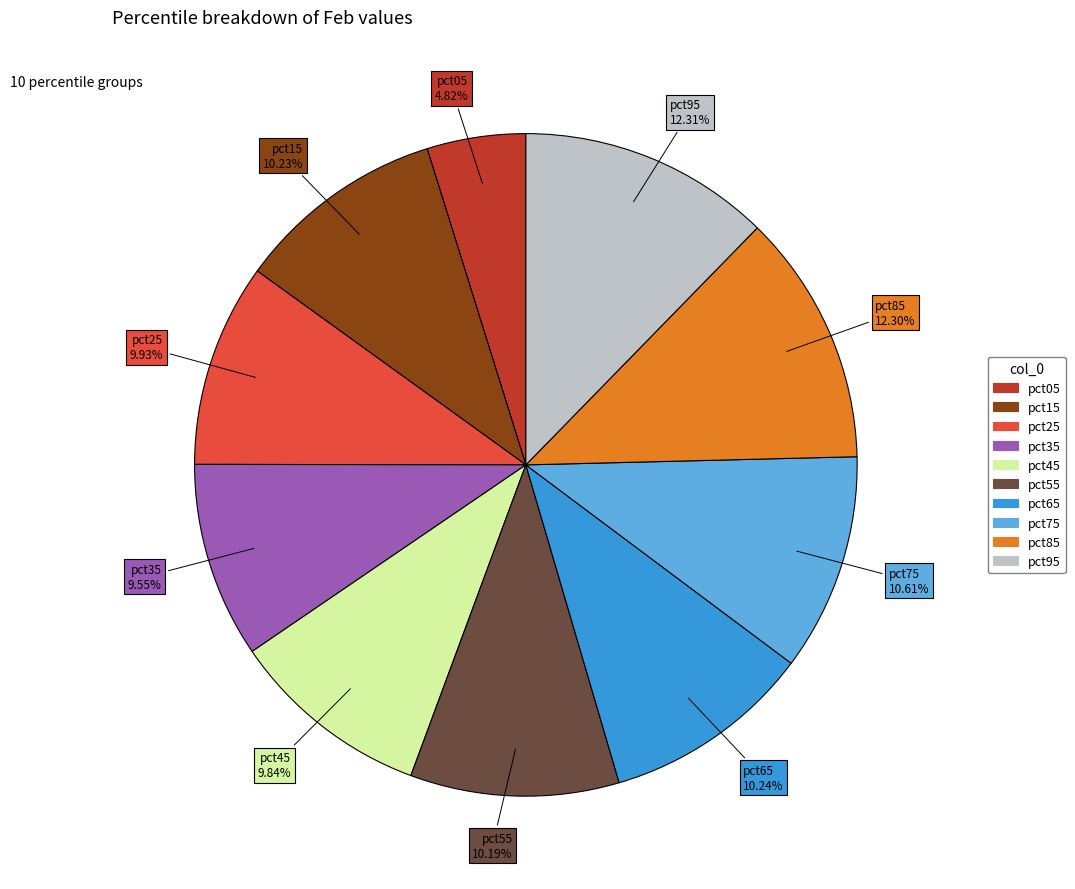

To the nearest percent, what portion does pct75 represent?

11%